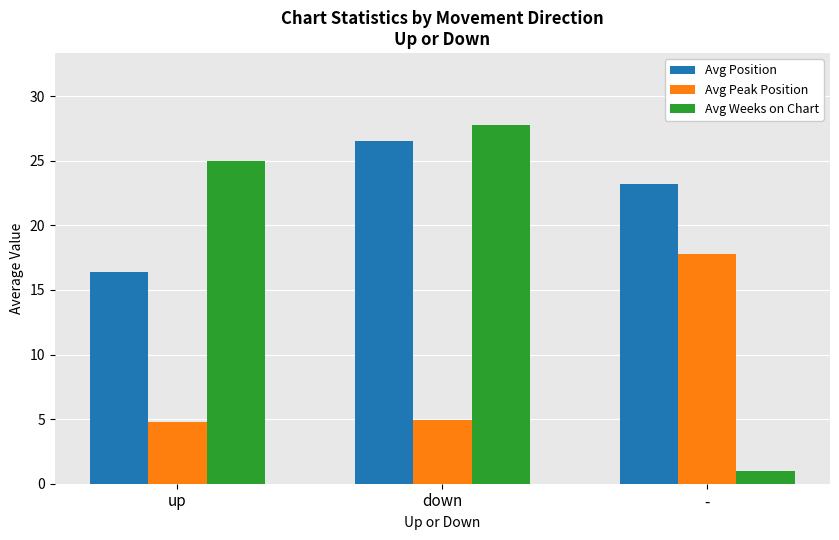

How many data points in Avg Position are above 23?

2